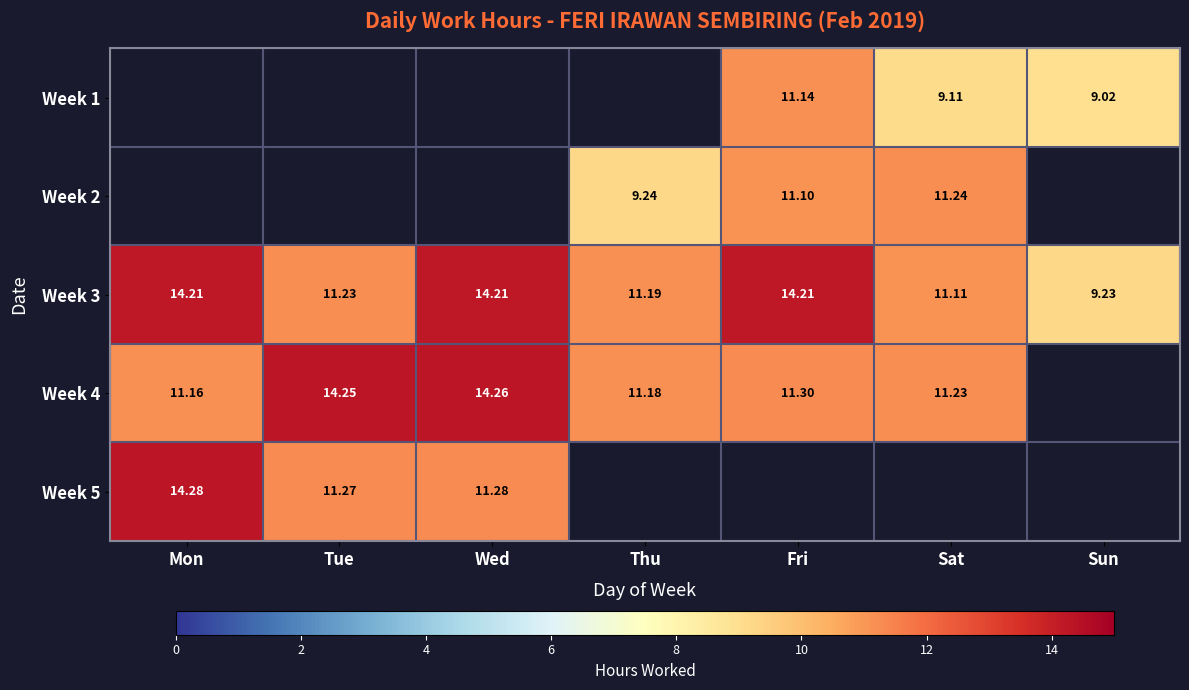

At which label is Week 3 closest to 11?

Sat